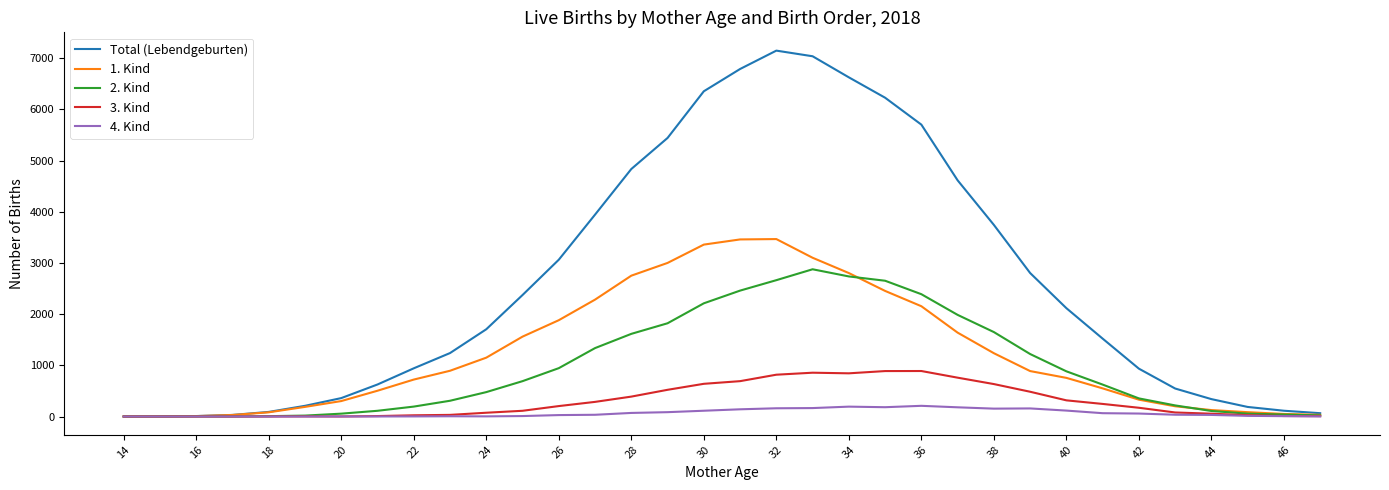

Which series has the widest spread of values?

Total (Lebendgeburten)